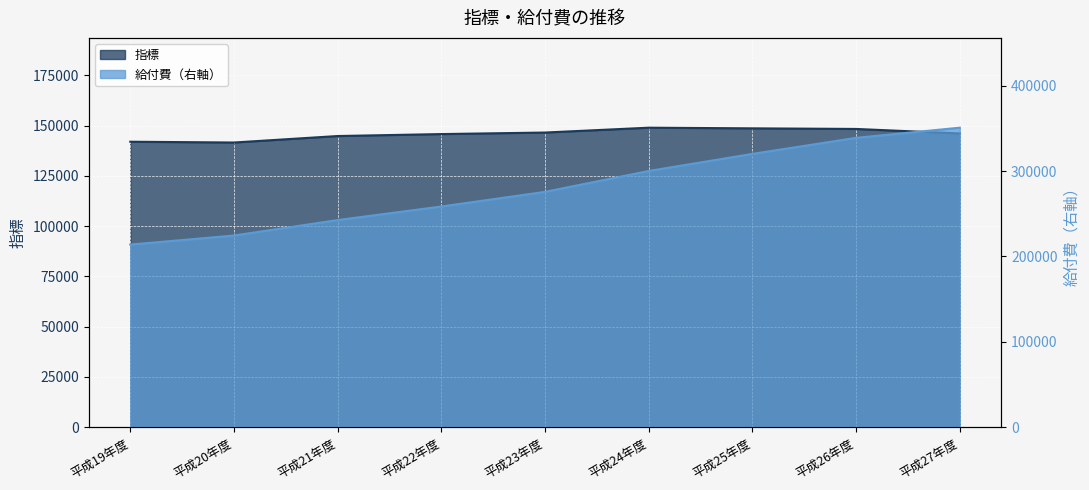

At which category does the chart reach its minimum across all series?

平成20年度